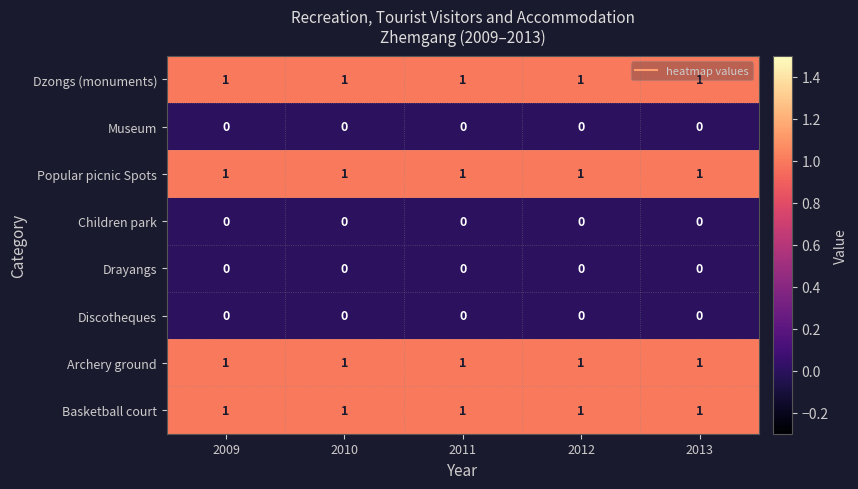

Is the value of Children park at 2009 greater than the value of Dzongs (monuments) at 2013?

No